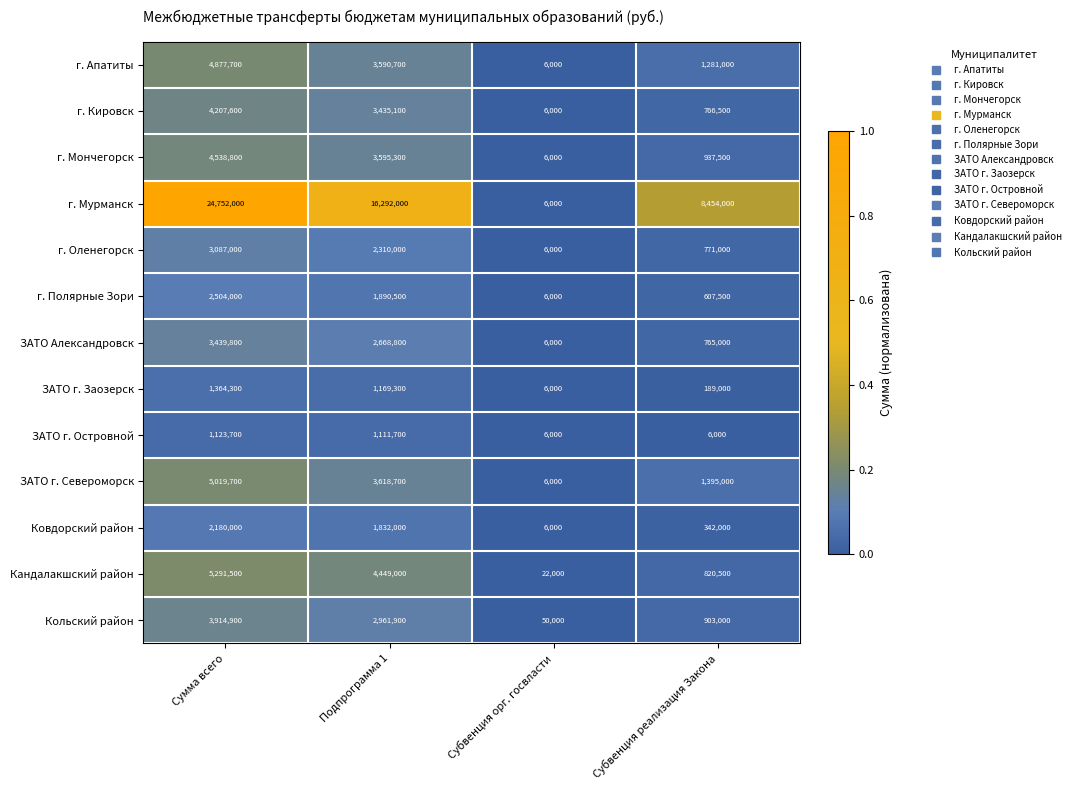

True or false: г. Оленегорск has a value of 6000 at Субвенция орг. госвласти.

True